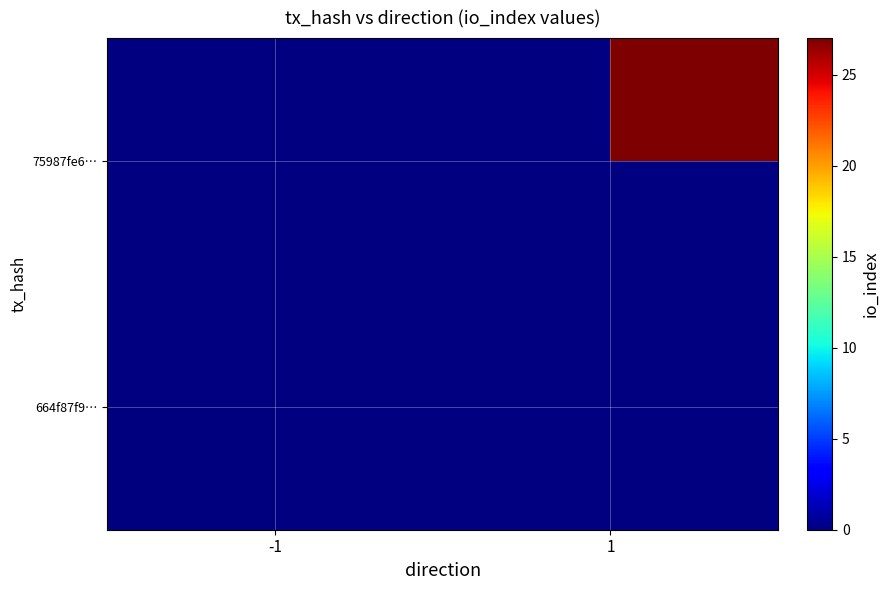

What is the maximum value shown in the chart?

27.0